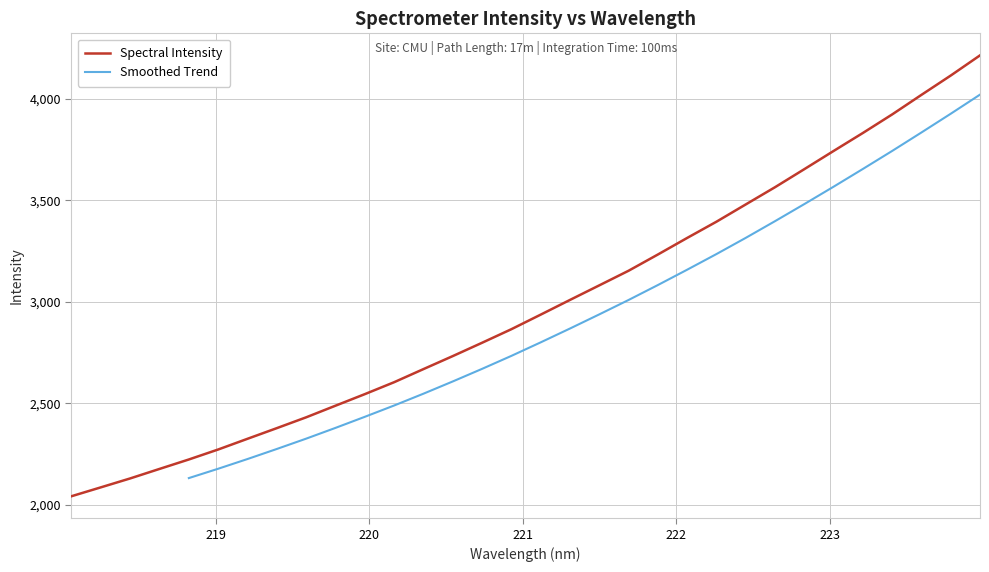

What is the minimum value shown in the chart?

2041.4